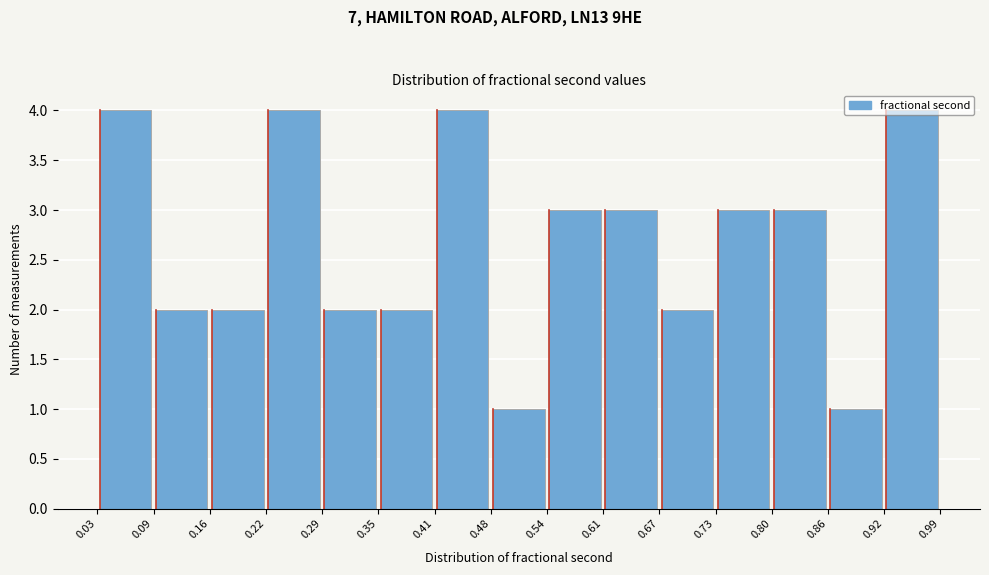

Reading left to right, list every bar in this chart as the range it spans on the x-axis followed by its height. The values are not printed on the chart, so give them approximately, as read against the axis.

0.03 to 0.09: 4
0.09 to 0.16: 2
0.16 to 0.22: 2
0.22 to 0.29: 4
0.29 to 0.35: 2
0.35 to 0.41: 2
0.41 to 0.48: 4
0.48 to 0.54: 1
0.54 to 0.61: 3
0.61 to 0.67: 3
0.67 to 0.73: 2
0.73 to 0.80: 3
0.80 to 0.86: 3
0.86 to 0.92: 1
0.92 to 0.99: 4